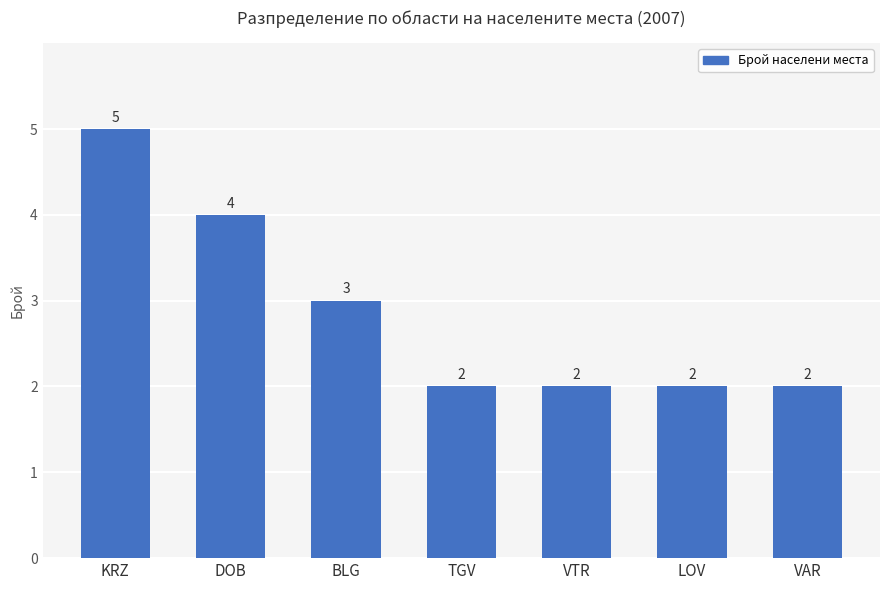

What is the change in value from BLG to TGV?

-1